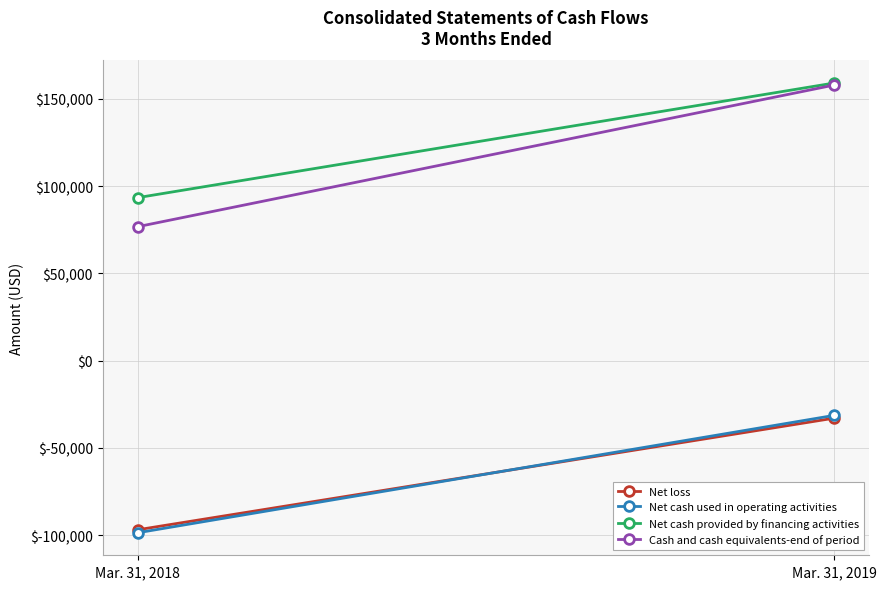

Which has a higher value, Mar. 31, 2018 or Mar. 31, 2019?

Mar. 31, 2019